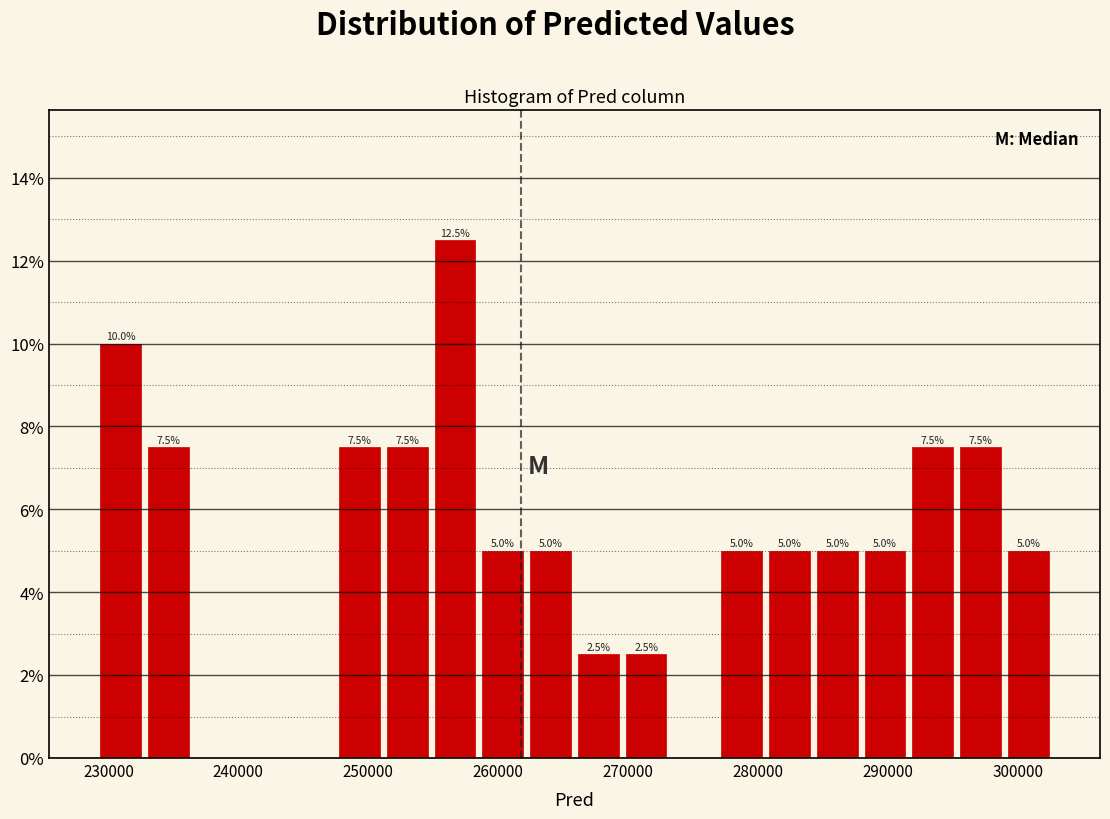

Read against the x-axis, roughly where is the centre of the tallest bar?

257000